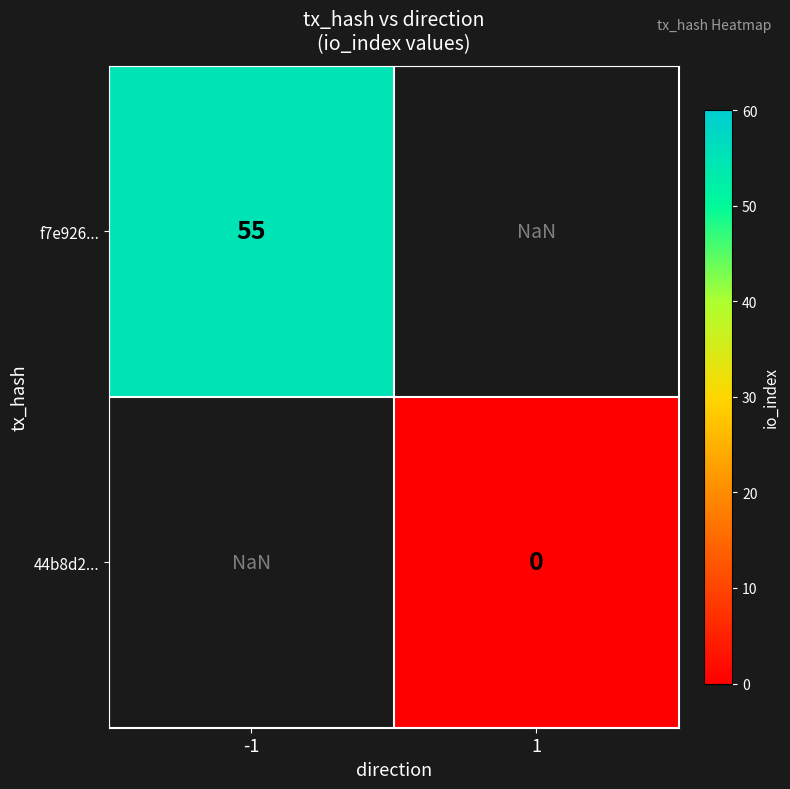

Is the value of 44b8d2... at 1 greater than the value of f7e926... at -1?

No